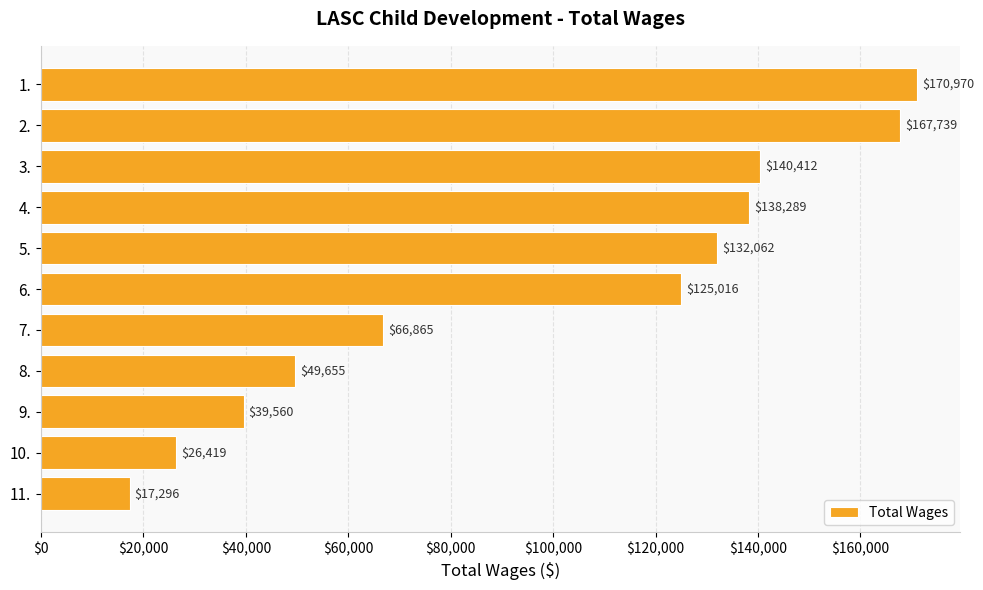

What is the sum of all values?

1074283